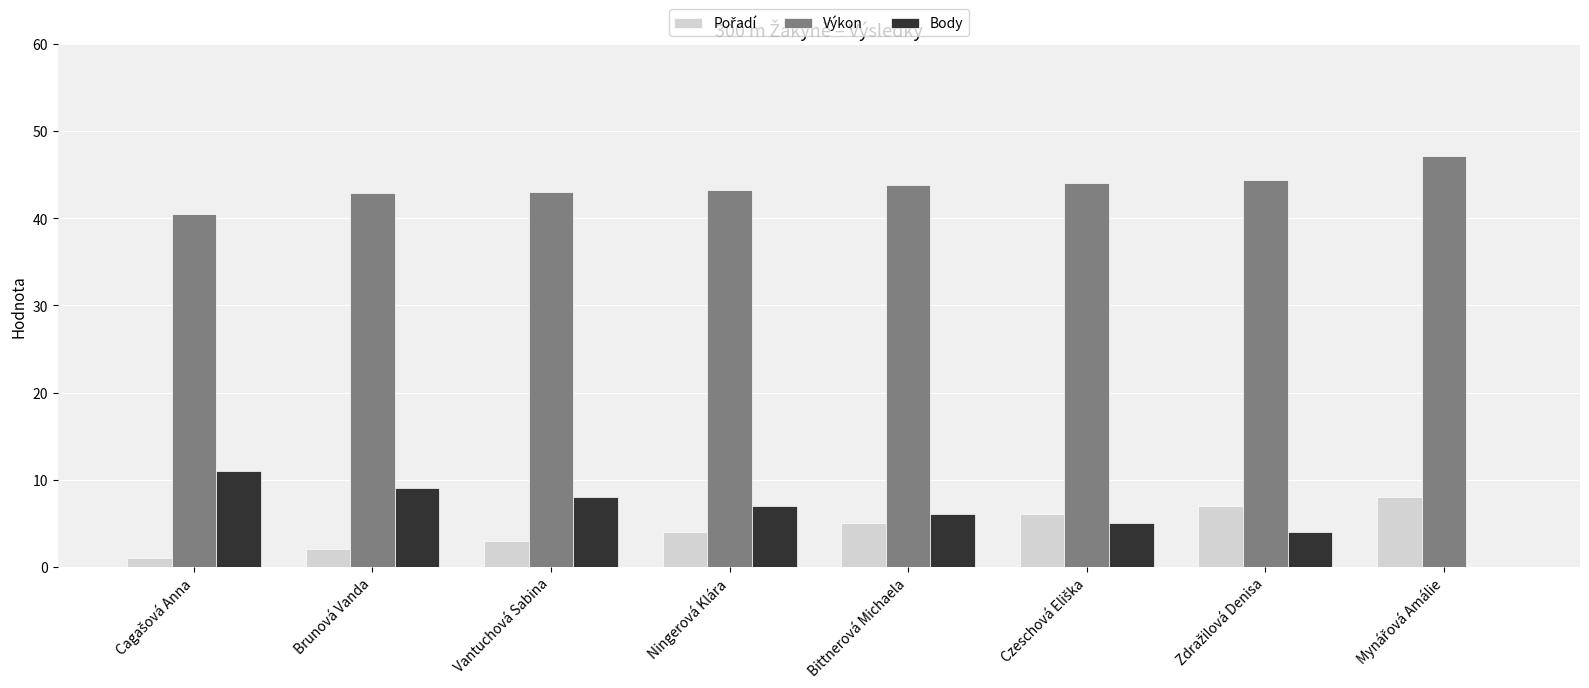

The Výkon series shows 19.3 at Bittnerová Michaela. True or false?

False